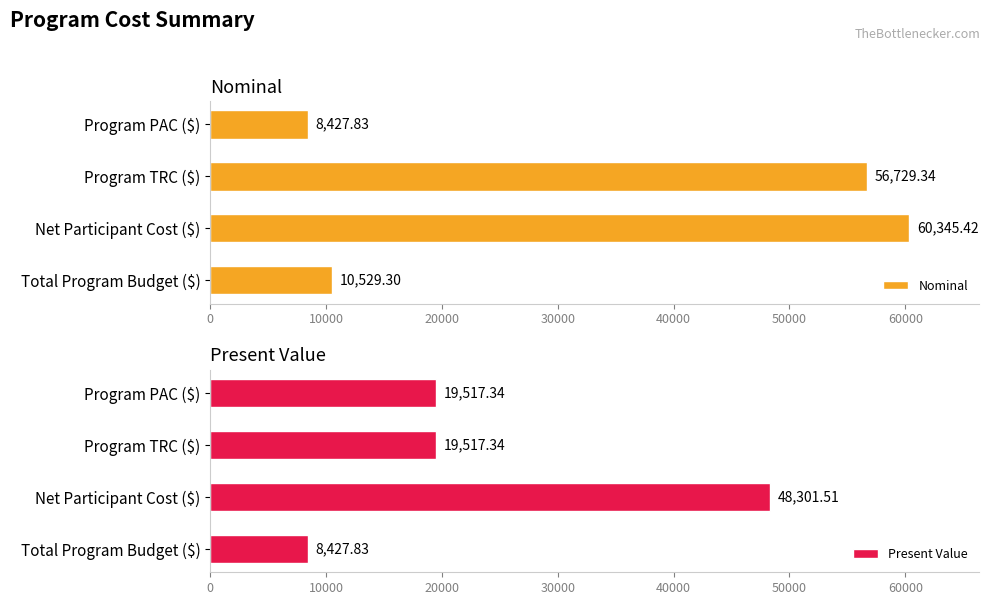

Reading left to right, extract all data points from this chart.

Nominal: 10529.3	60345.4	56729.3	8427.8
Present Value: 8427.8	48301.5	19517.3	19517.3